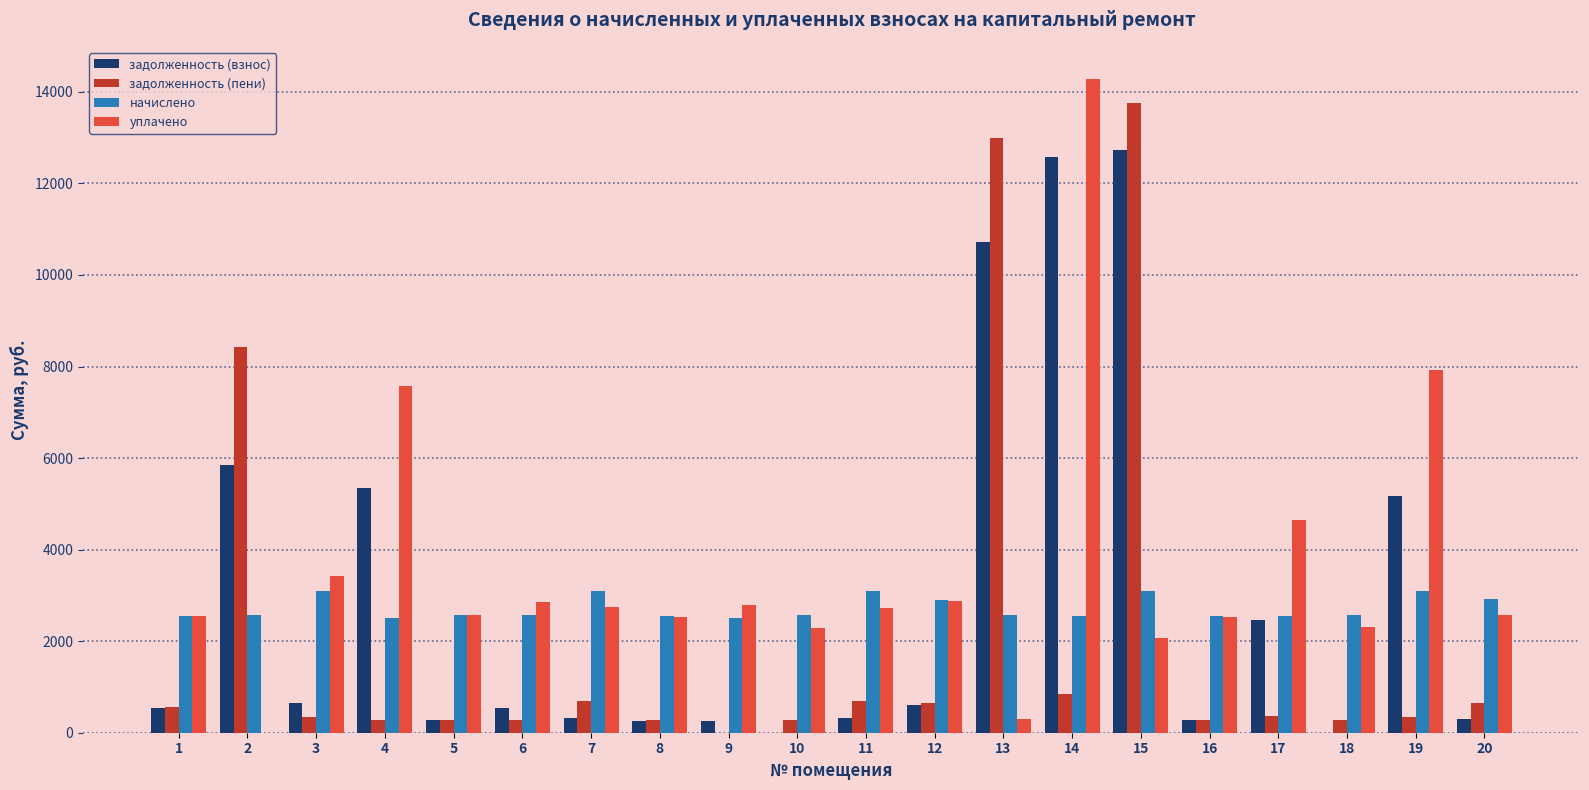

At which category is the sum across all series the highest?

15